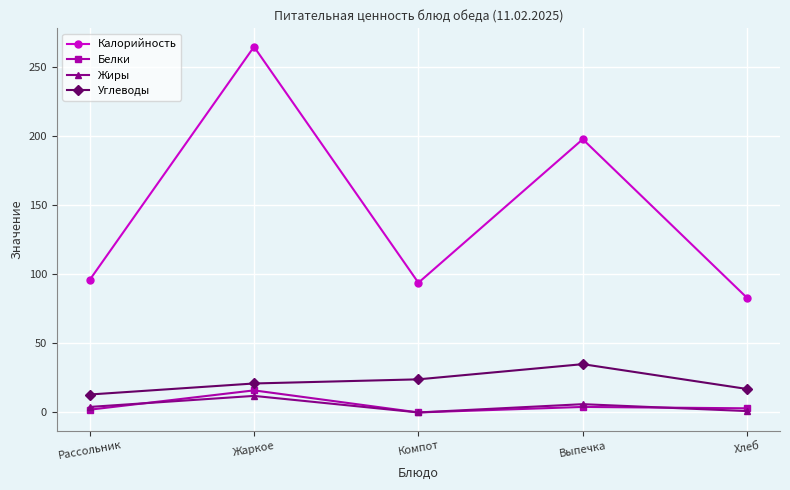

Which series has the largest total across all categories?

Калорийность